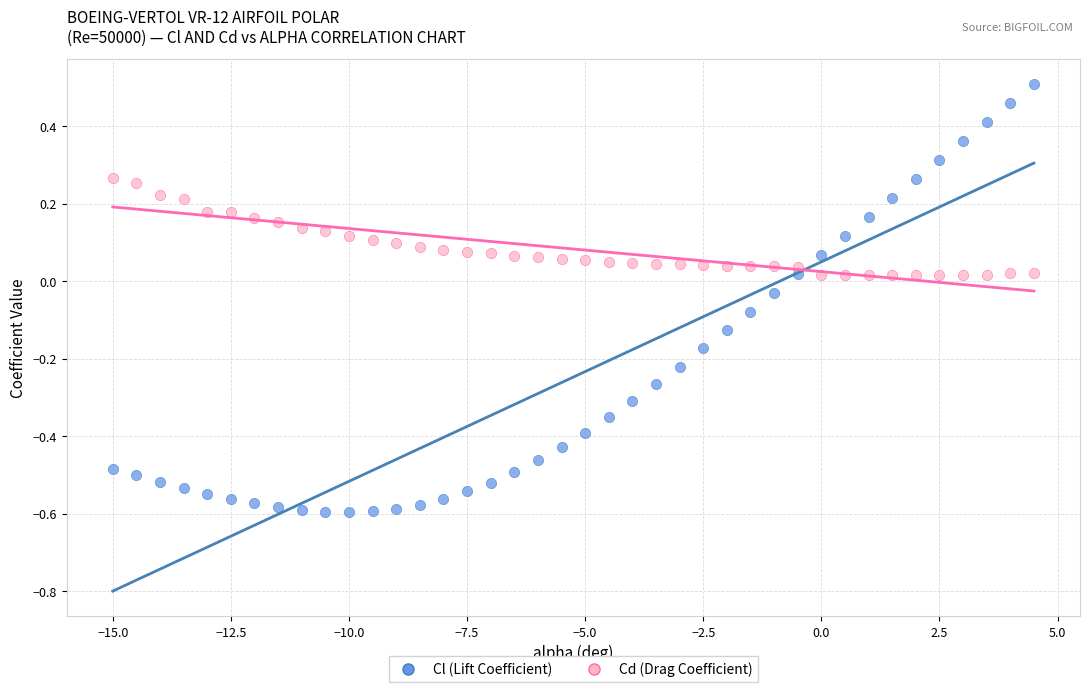

What is the X range (max minus min) for the scatter plot?

19.5